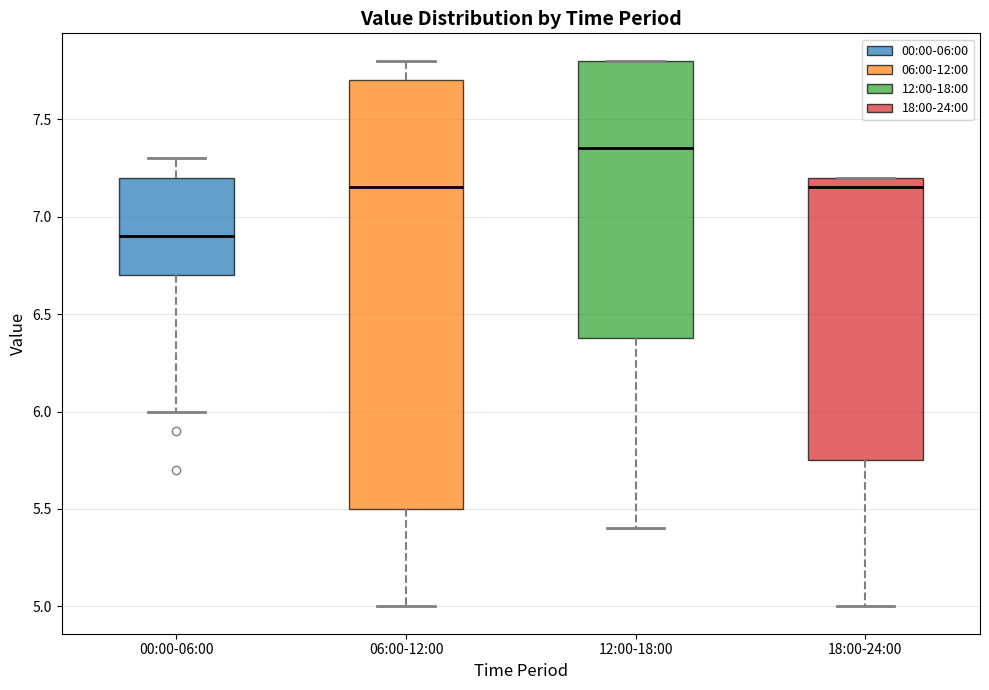

Which box's median line is the highest?

12:00-18:00